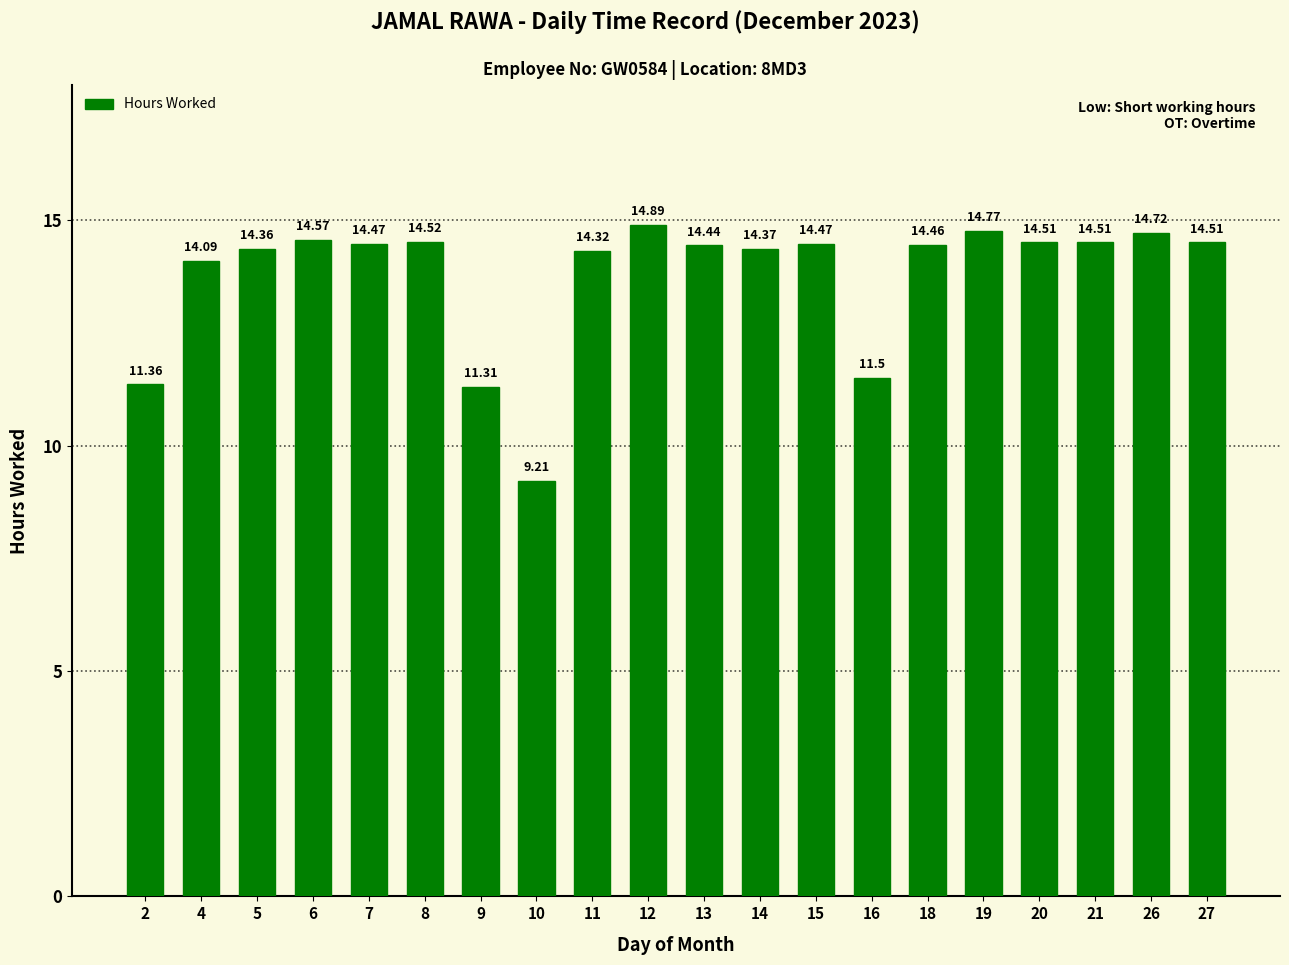

What is the sum of all values?

275.4